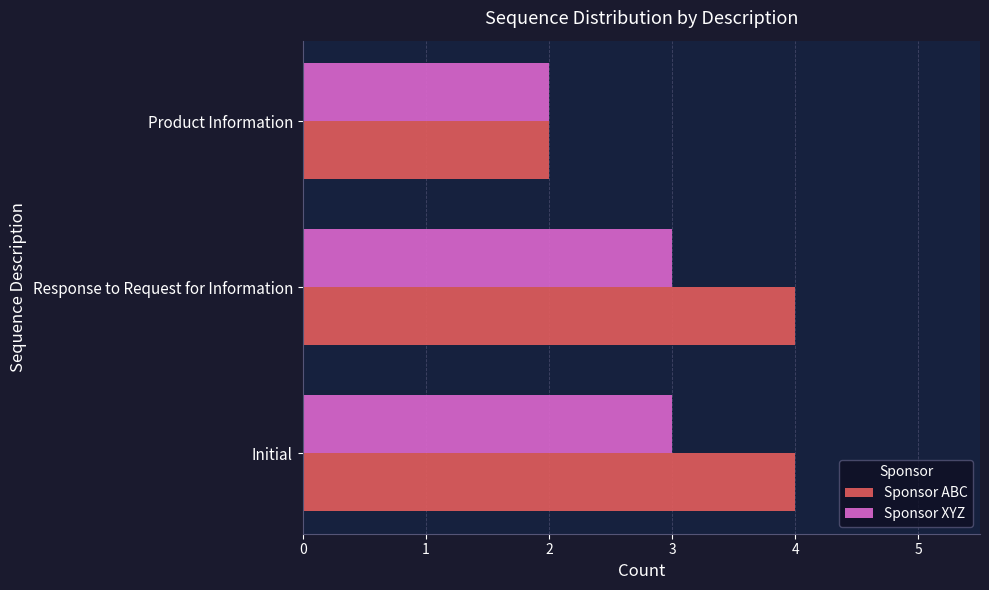

What is the average value of the Sponsor ABC series?

3